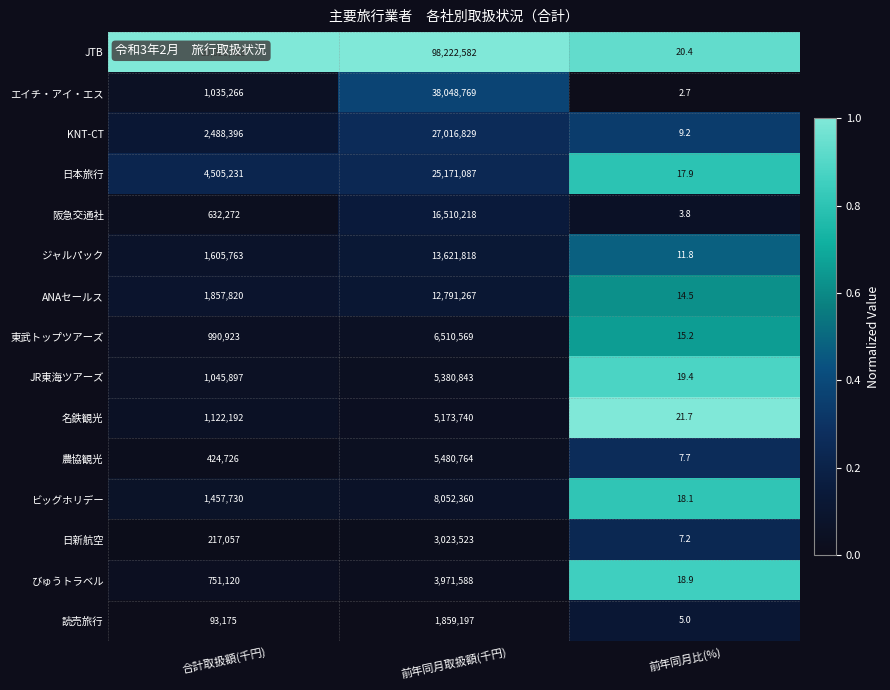

What is the difference between the maximum and minimum values in the びゅうトラベル series?

3971569.1